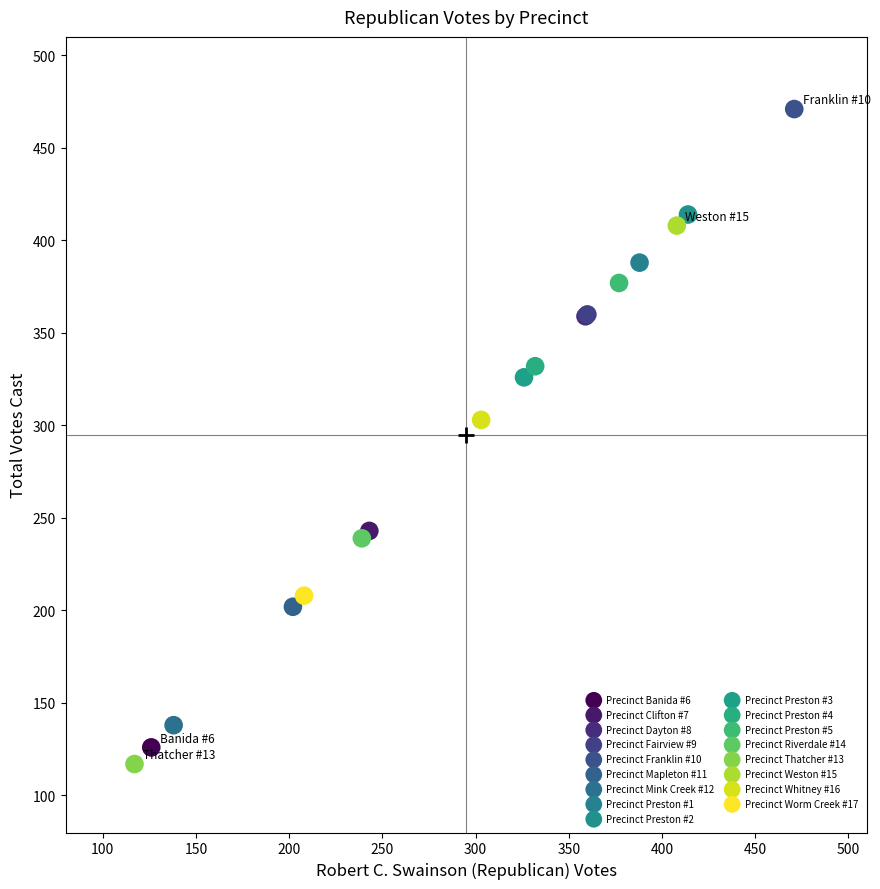

Which series reaches the maximum Y coordinate?

Precinct Franklin #10